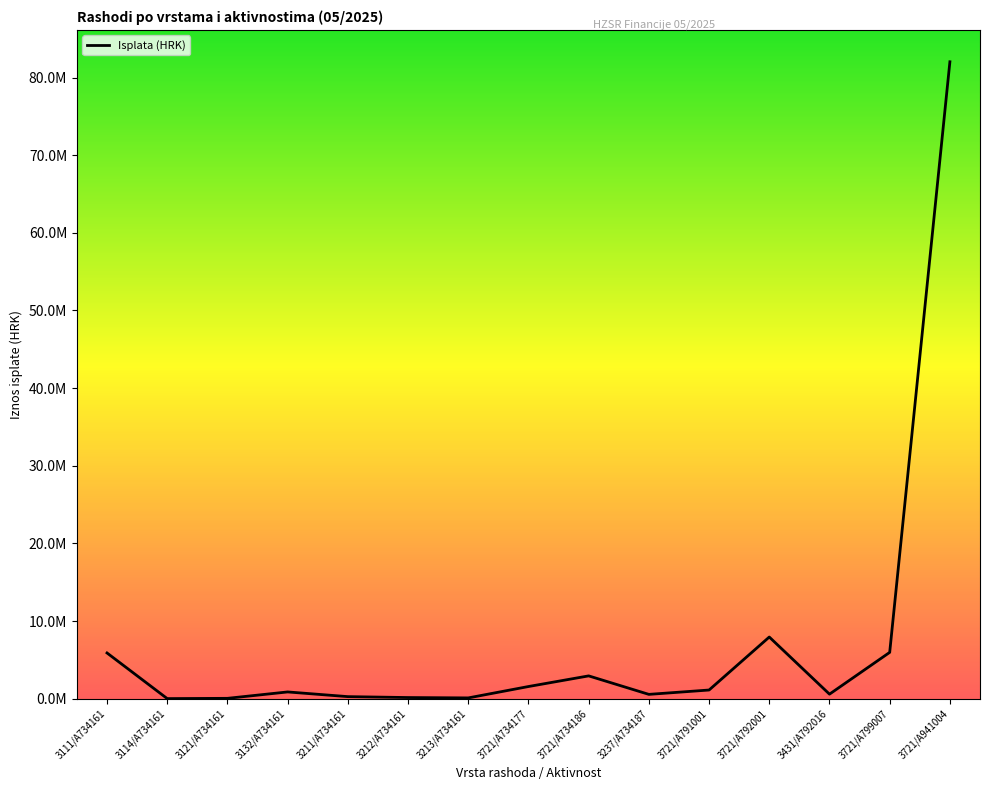

Is this an area chart (filled region under the line)?

No